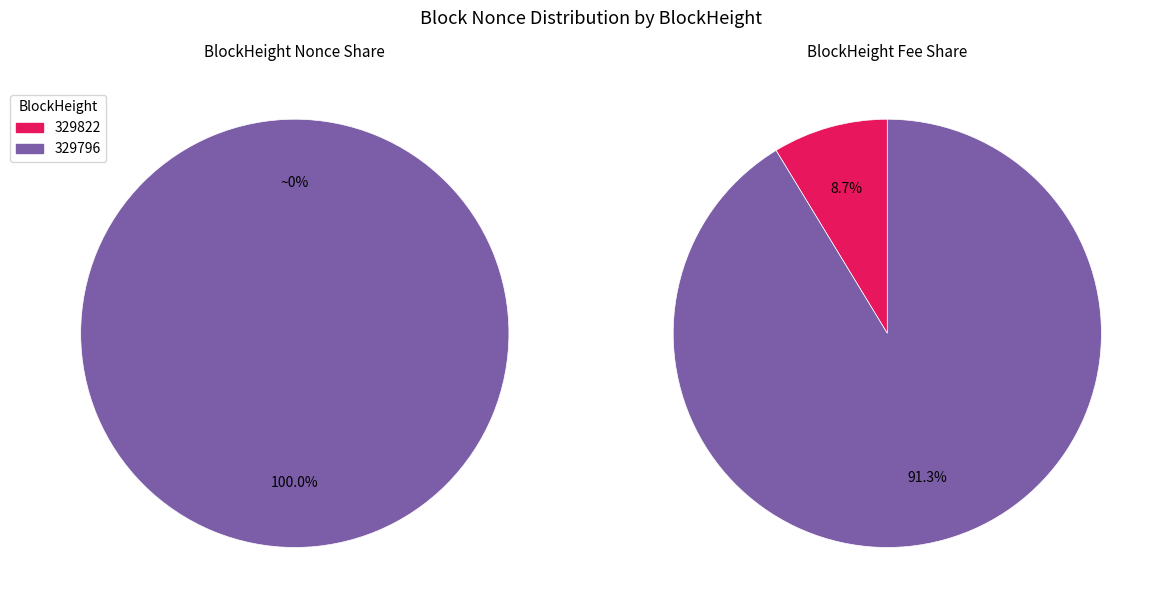

What is the total percentage of 329822 and 329796?

100.0%